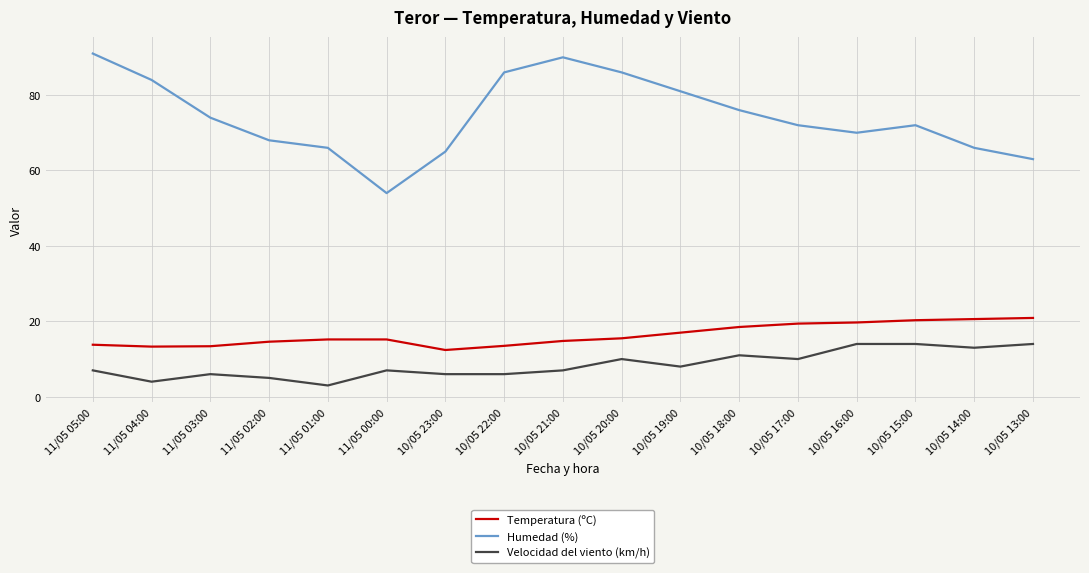

What is the total value across all series at 11/05 04:00?

101.3